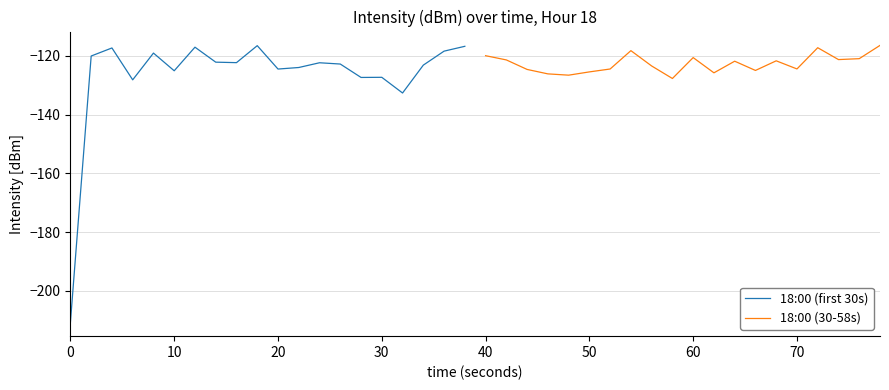

Does the chart display data point markers on the line(s)?

No